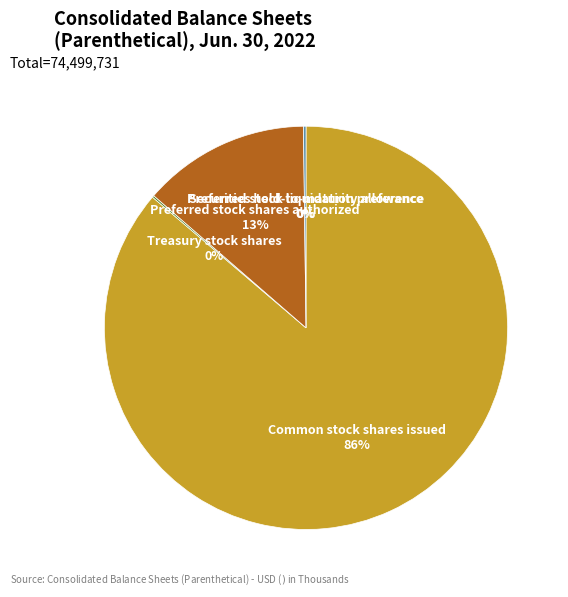

To the nearest percent, what is the average slice percentage?

20%